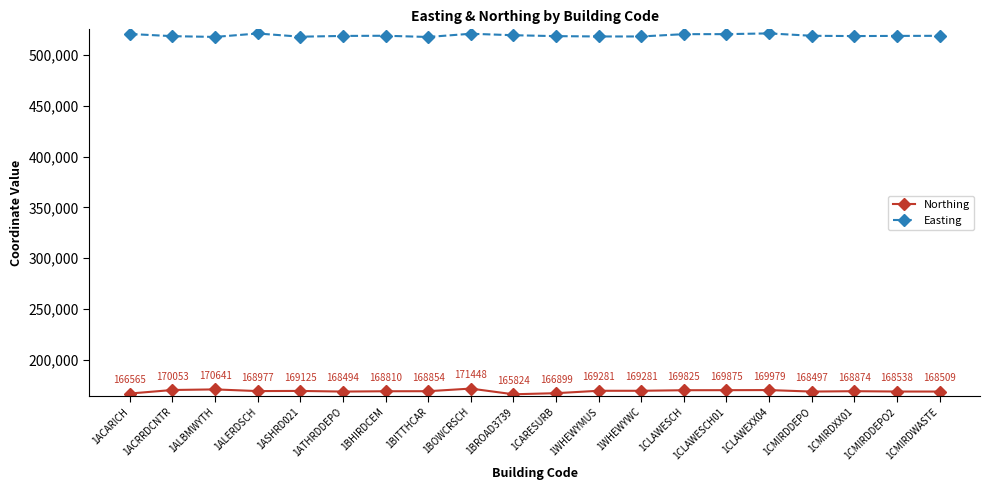

True or false: Northing and Easting intersect in this chart.

False